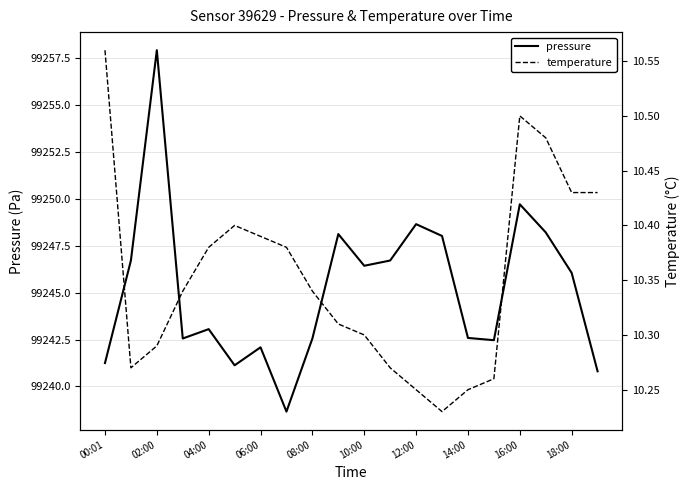

At which label does pressure reach its peak?

02:00